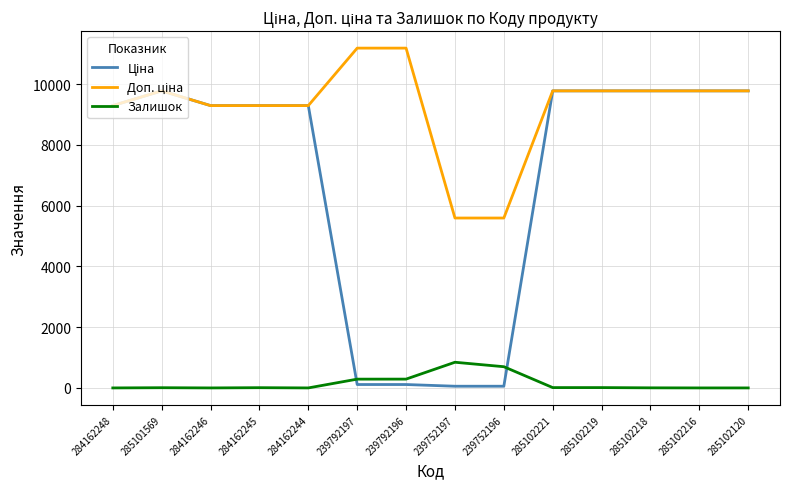

The value of Залишок at 285102216 is 0.0. True or false?

True